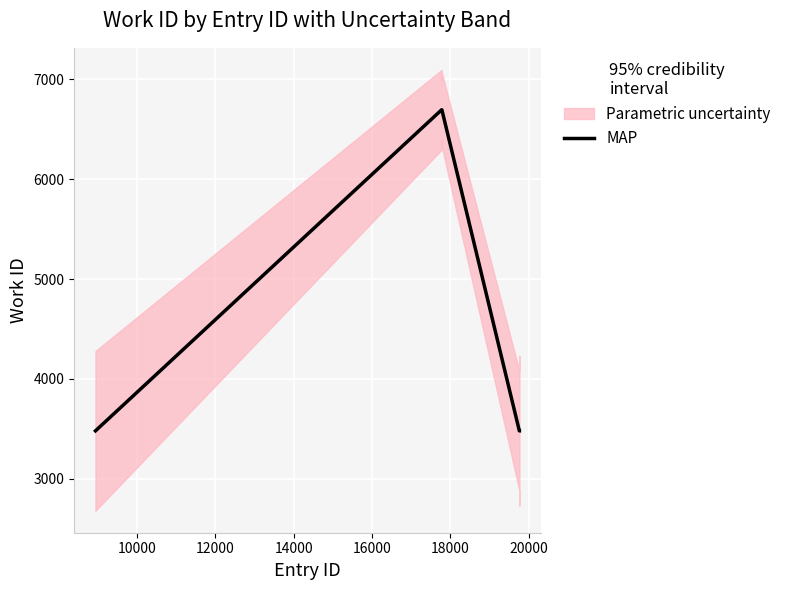

What is the maximum value for MAP?

6696